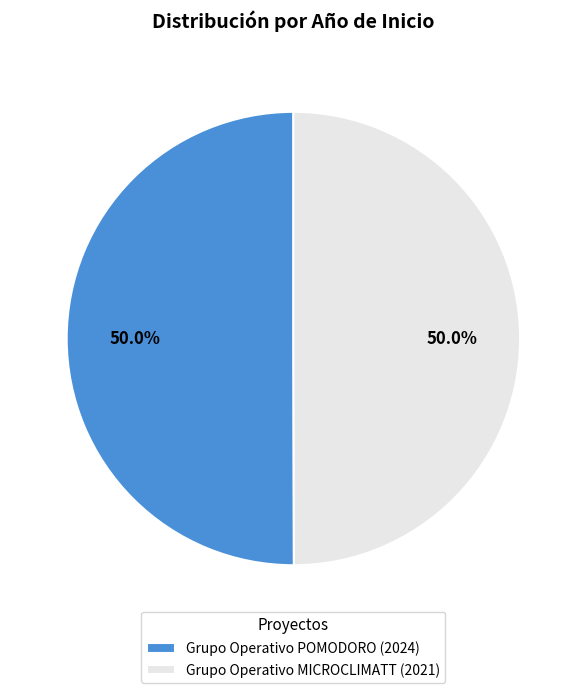

To the nearest percent, what is the average slice percentage?

50%